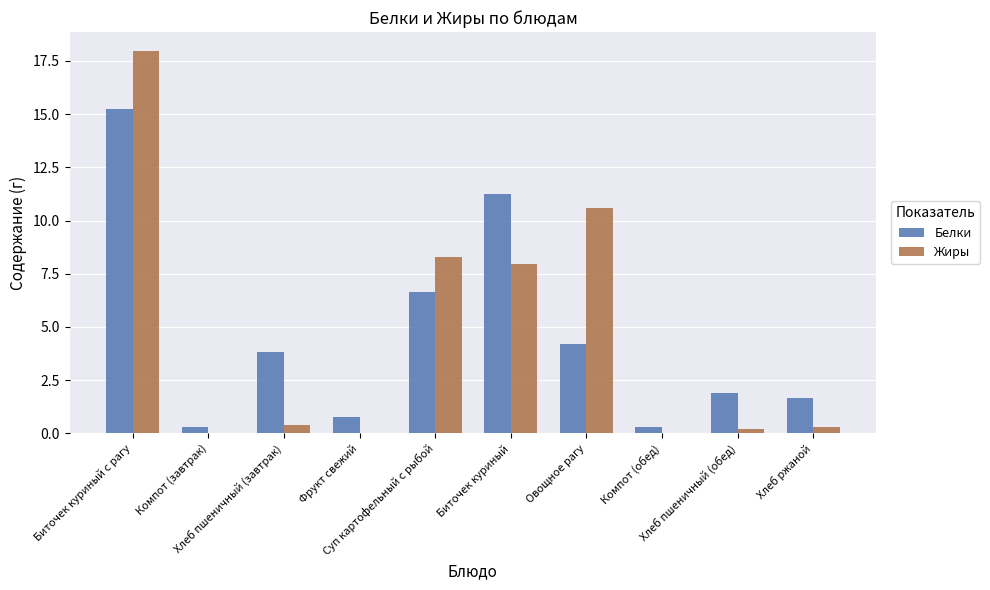

At how many categories does at least one series exceed 6?

4